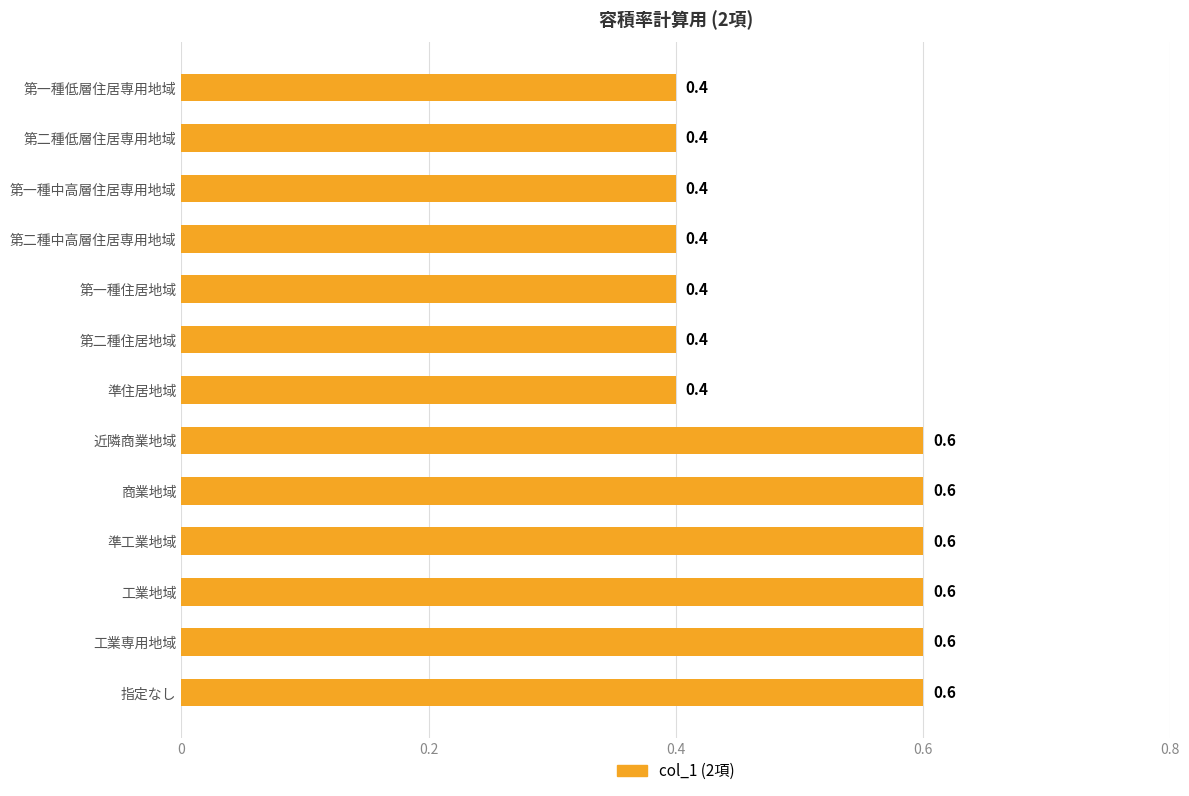

What is the sum of all values?

6.4